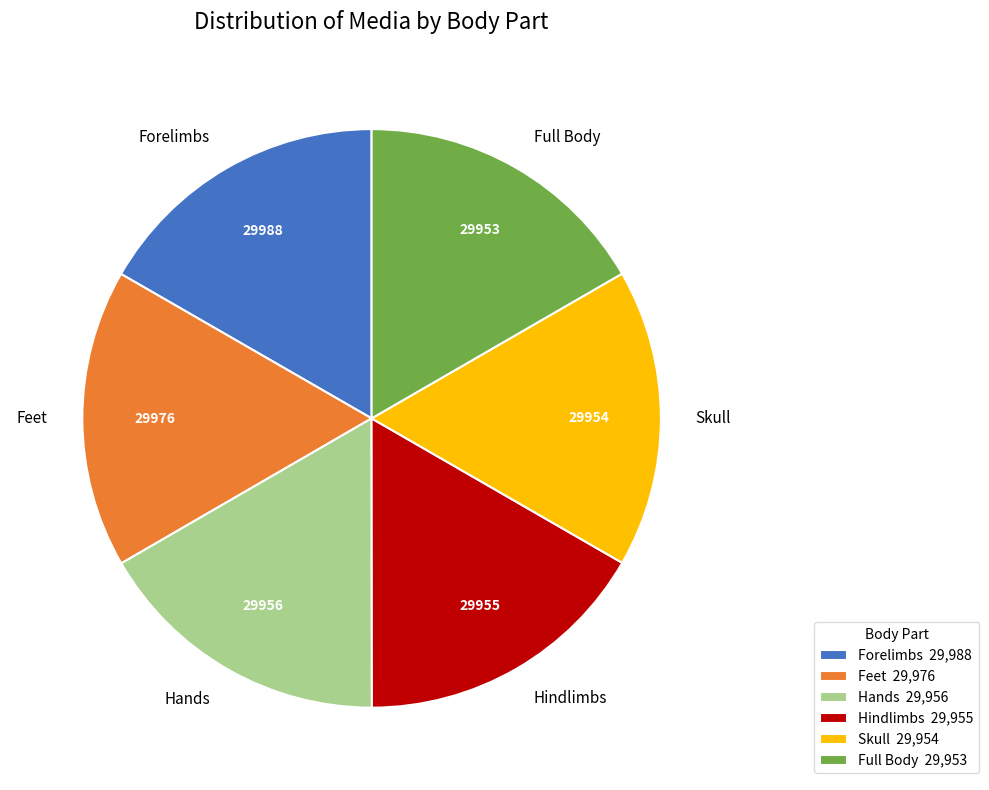

Approximately how many times larger is the value at Hindlimbs compared to Feet?

1.0